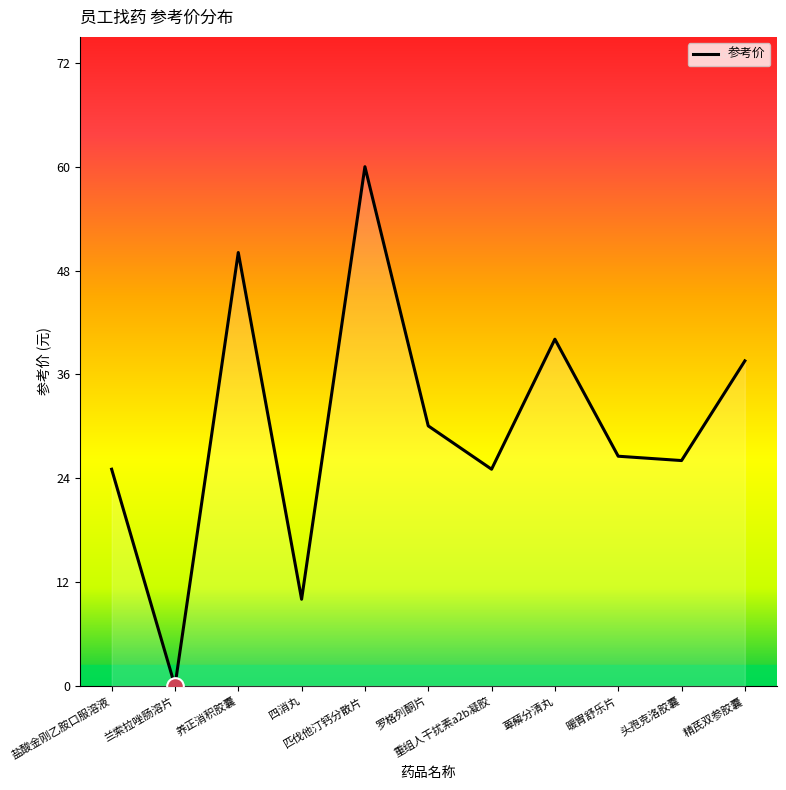

Reading left to right, extract all data points from this chart.

25.0	0.0	50.0	10.0	59.9	30.0	25.0	40.0	26.5	26.0	37.5